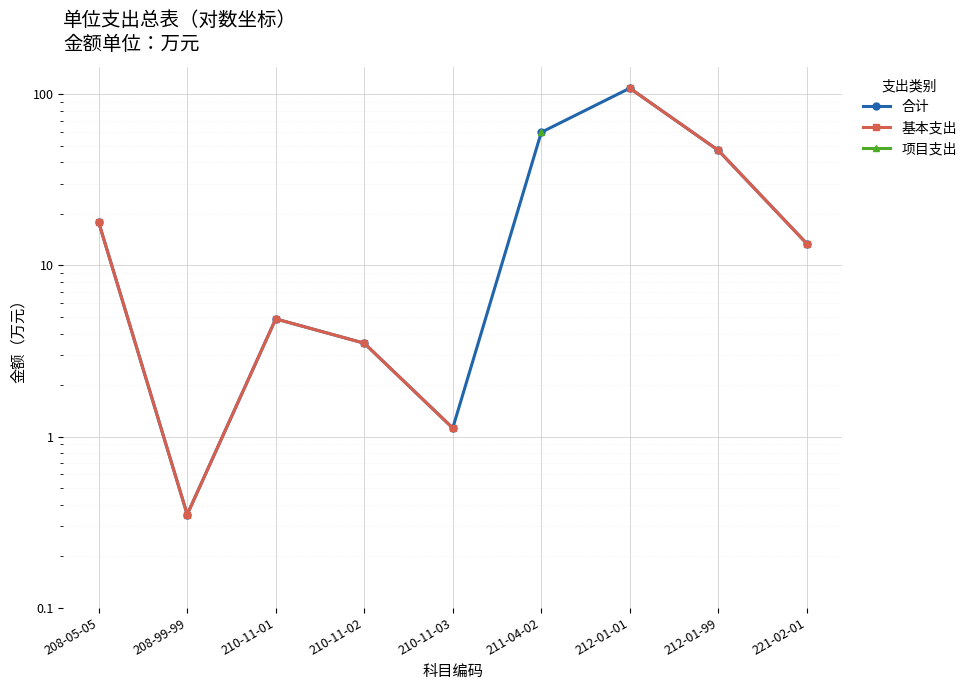

How many lines are shown in the chart?

3